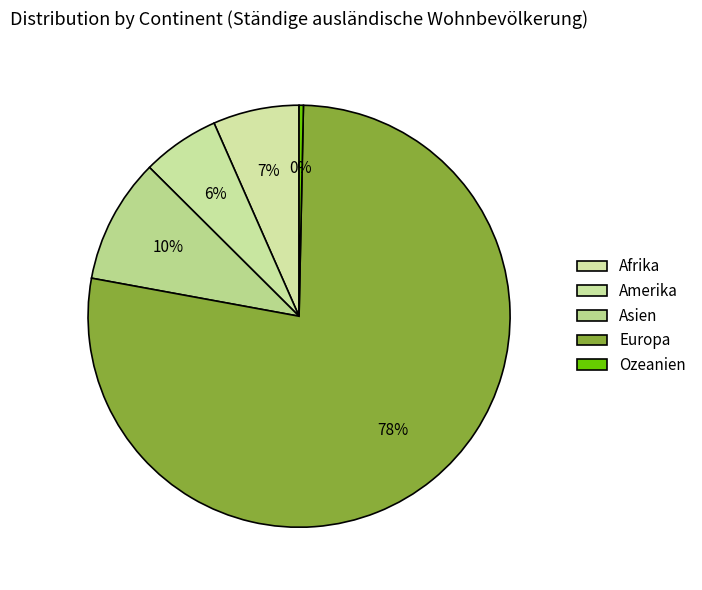

What is the largest slice in the pie chart?

Europa